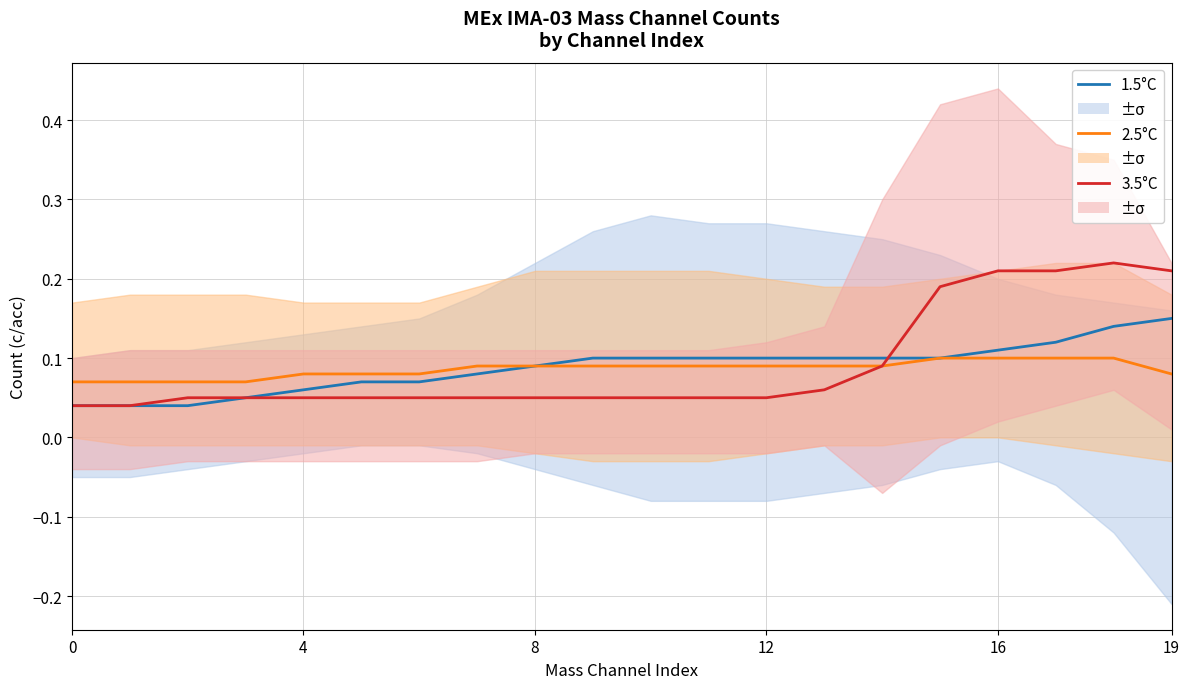

List the series in order of their overall mean, highest first.

3.5°C, 1.5°C, 2.5°C